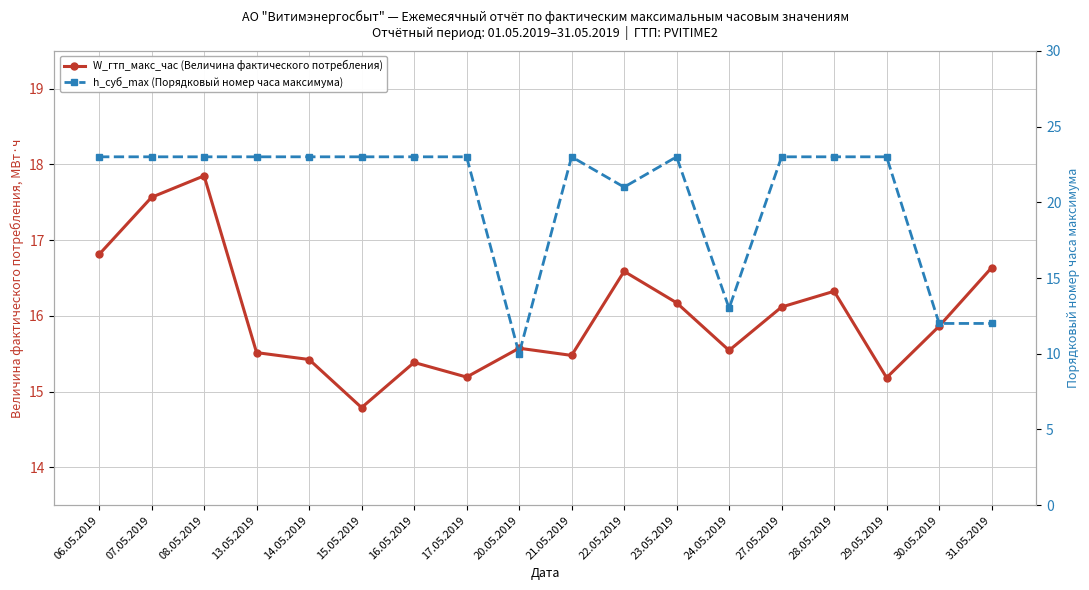

Is it true that h_суб_max (Порядковый номер часа максимума) equals 21.9 at 24.05.2019?

False